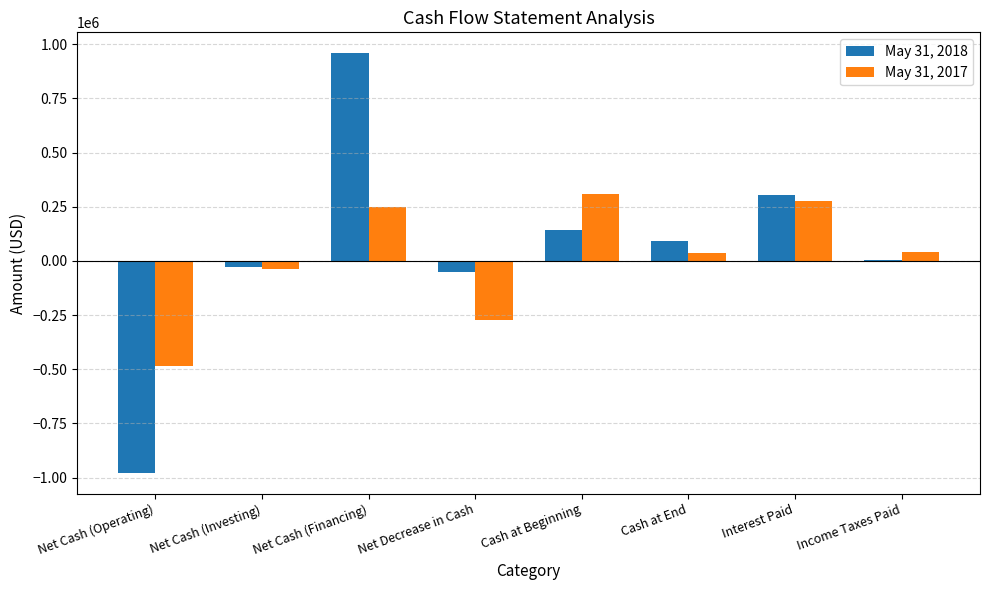

What is the total value across all series at Interest Paid?

578953